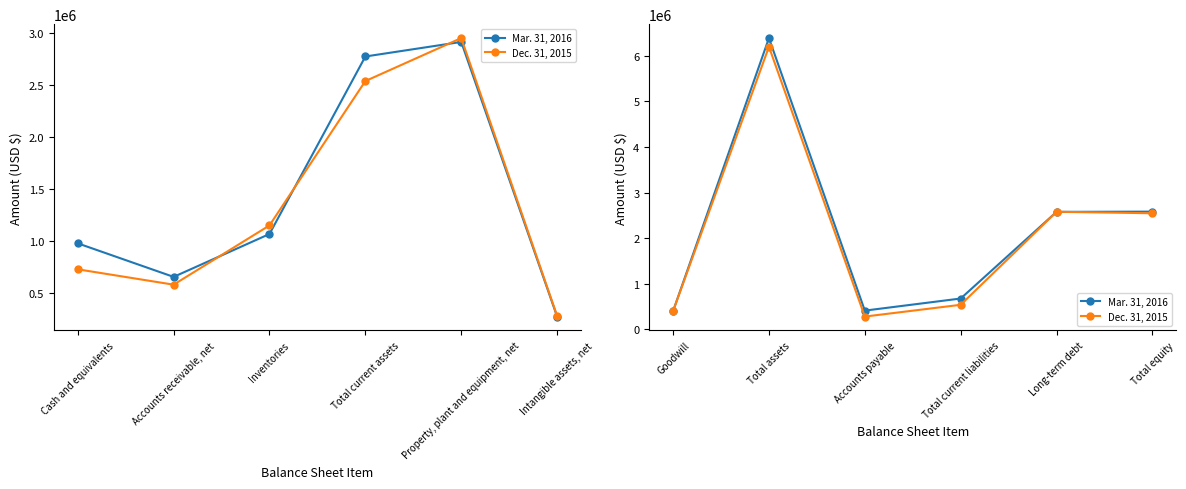

True or false: Mar. 31, 2016 has more than 0 points higher than both neighbors.

True